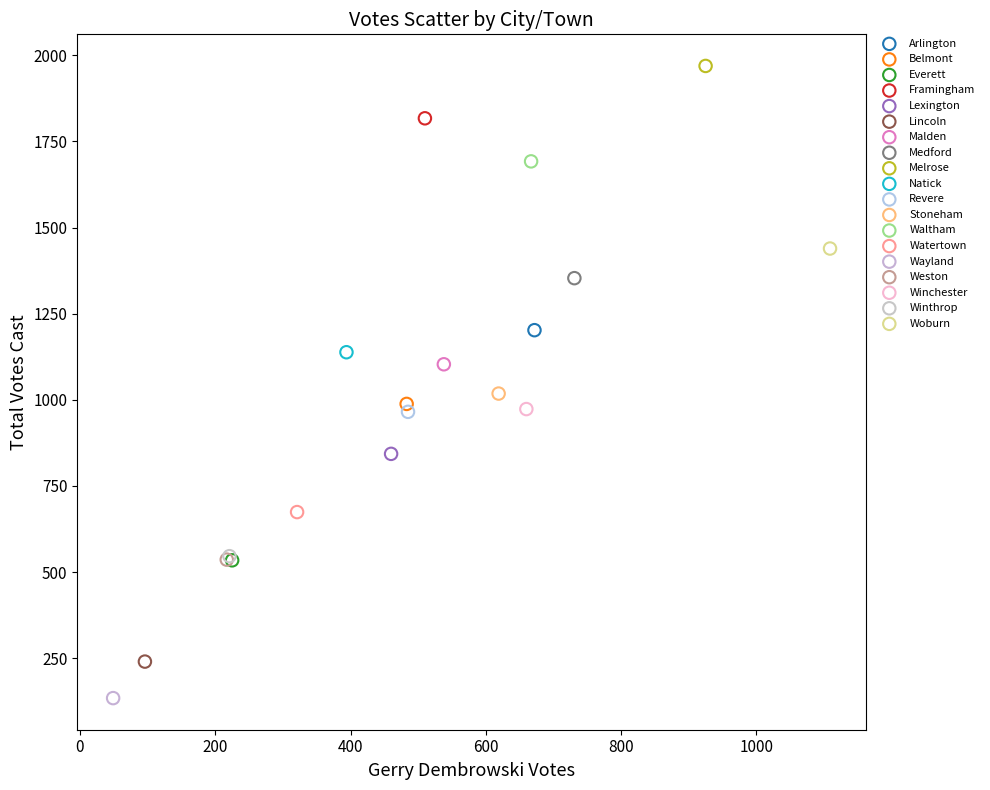

What are all the series names shown in the legend?

Arlington, Belmont, Everett, Framingham, Lexington, Lincoln, Malden, Medford, Melrose, Natick, Revere, Stoneham, Waltham, Watertown, Wayland, Weston, Winchester, Winthrop, Woburn